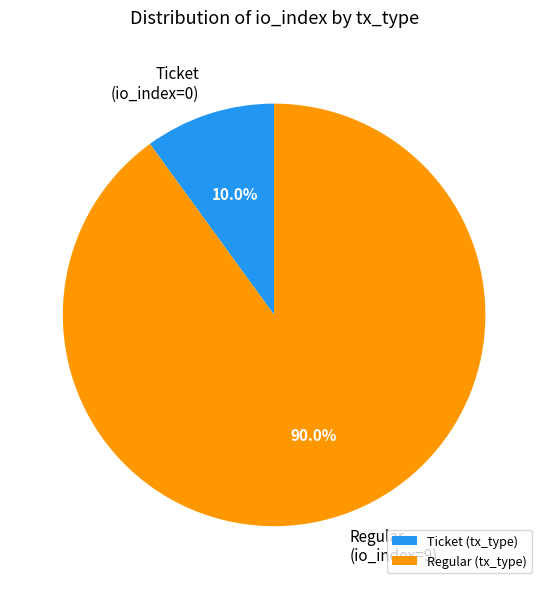

To the nearest percent, what is the difference between the largest and smallest slice percentages?

80%